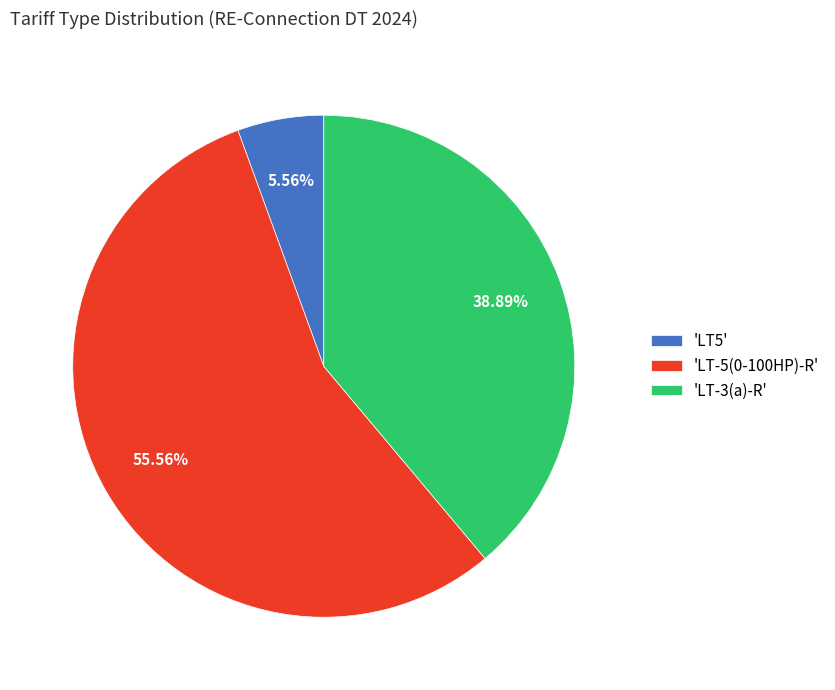

Approximately how many times larger is the value at 'LT-5(0-100HP)-R' compared to 'LT-3(a)-R'?

1.4